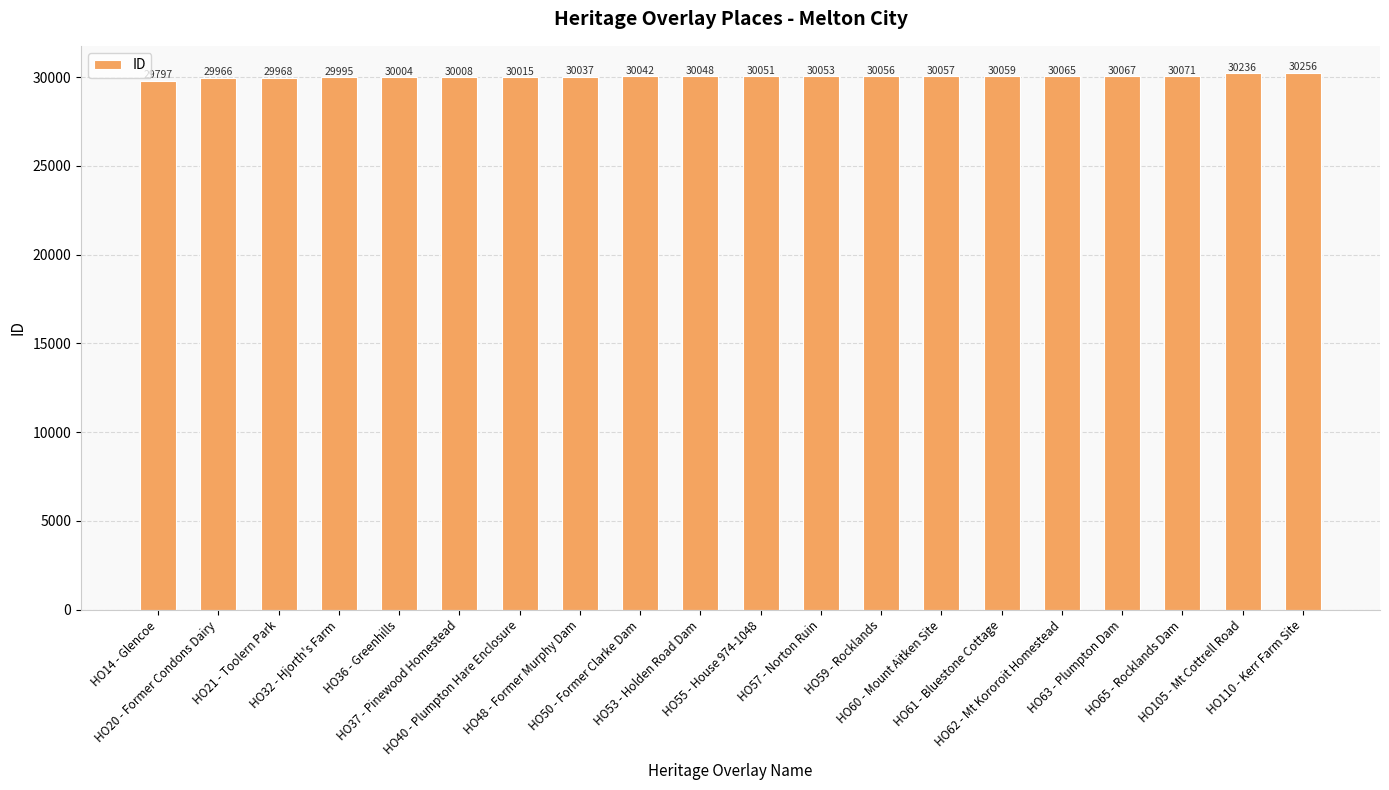

List the labels in order of value, largest first.

HO110 - Kerr Farm Site, HO105 - Mt Cottrell Road, HO65 - Rocklands Dam, HO63 - Plumpton Dam, HO62 - Mt Kororoit Homestead, HO61 - Bluestone Cottage, HO60 - Mount Aitken Site, HO59 - Rocklands, HO57 - Norton Ruin, HO55 - House 974-1048, HO53 - Holden Road Dam, HO50 - Former Clarke Dam, HO48 - Former Murphy Dam, HO40 - Plumpton Hare Enclosure, HO37 - Pinewood Homestead, HO36 - Greenhills, HO32 - Hjorth's Farm, HO21 - Toolern Park, HO20 - Former Condons Dairy, HO14 - Glencoe